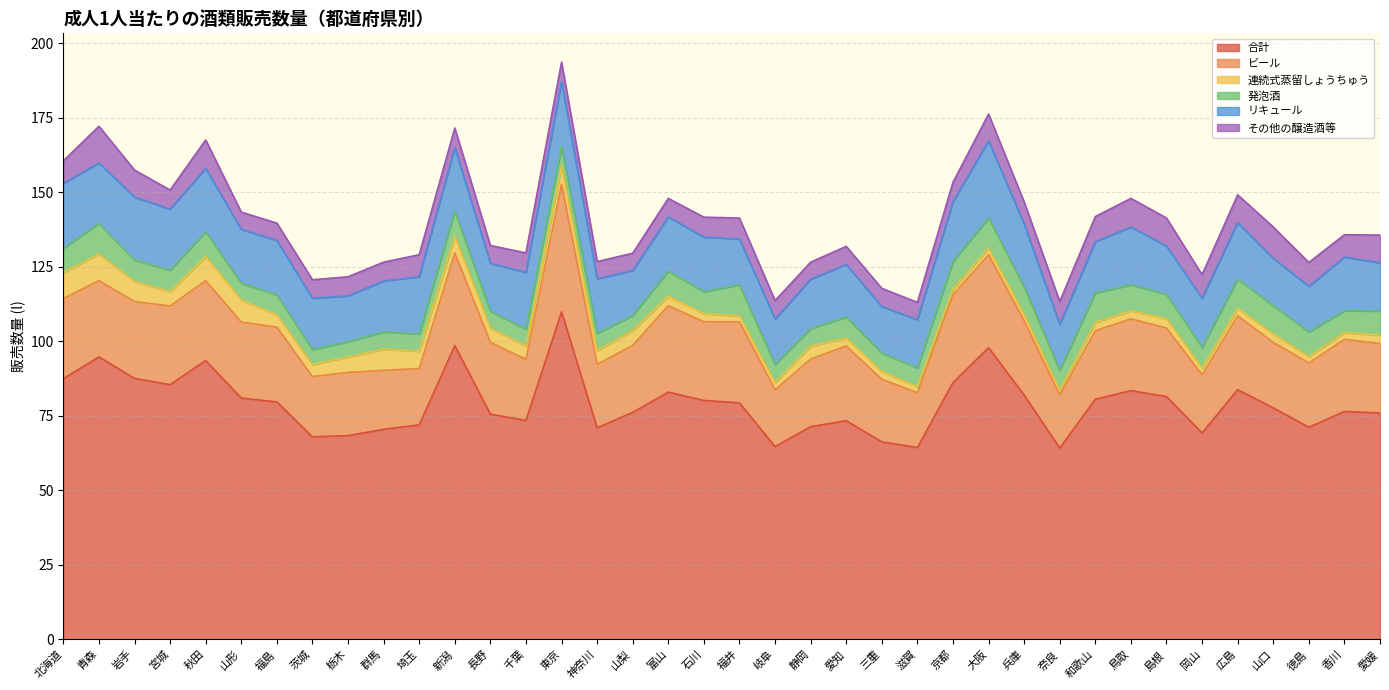

At which label does リキュール reach its minimum?

山梨